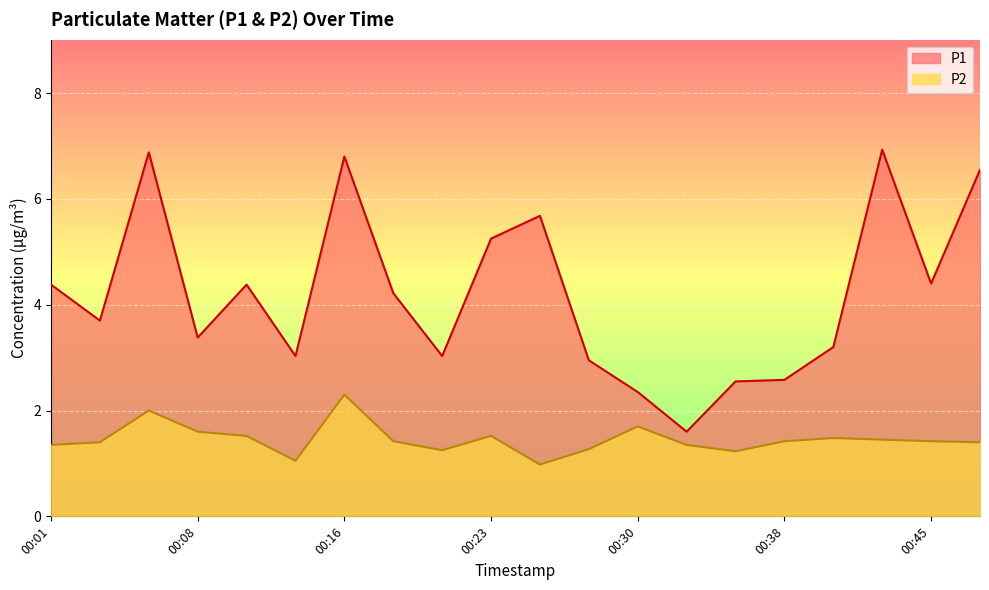

Does the chart display data point markers on the line(s)?

No